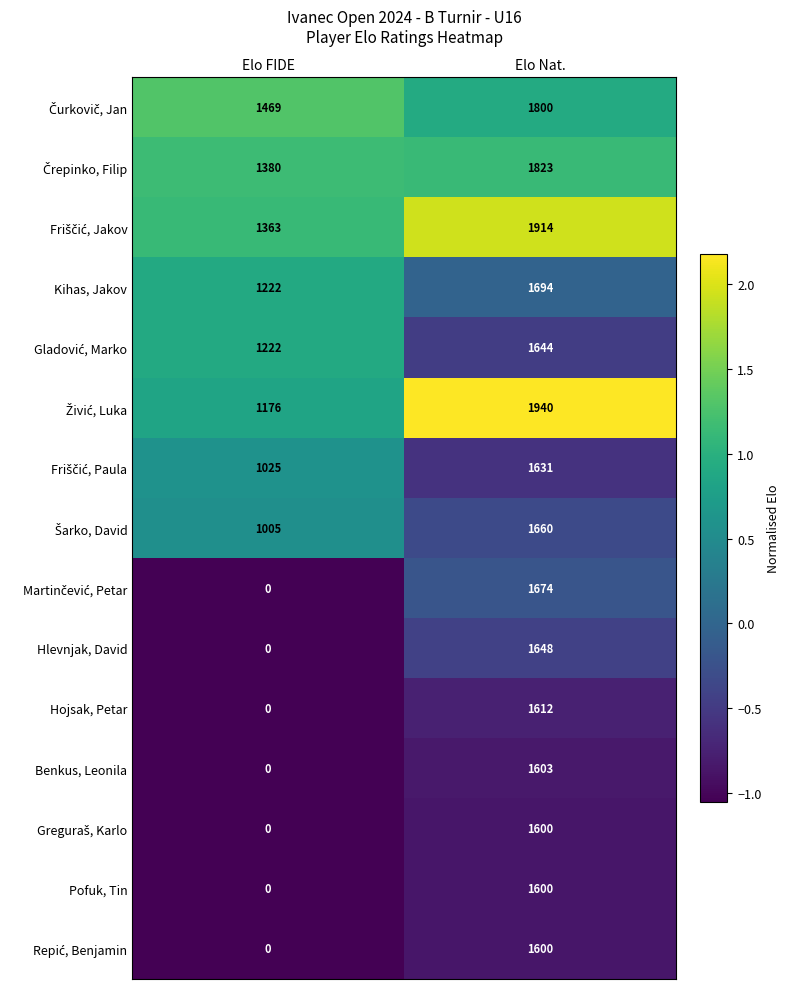

The value of Hojsak, Petar at Elo Nat. is 863. True or false?

False